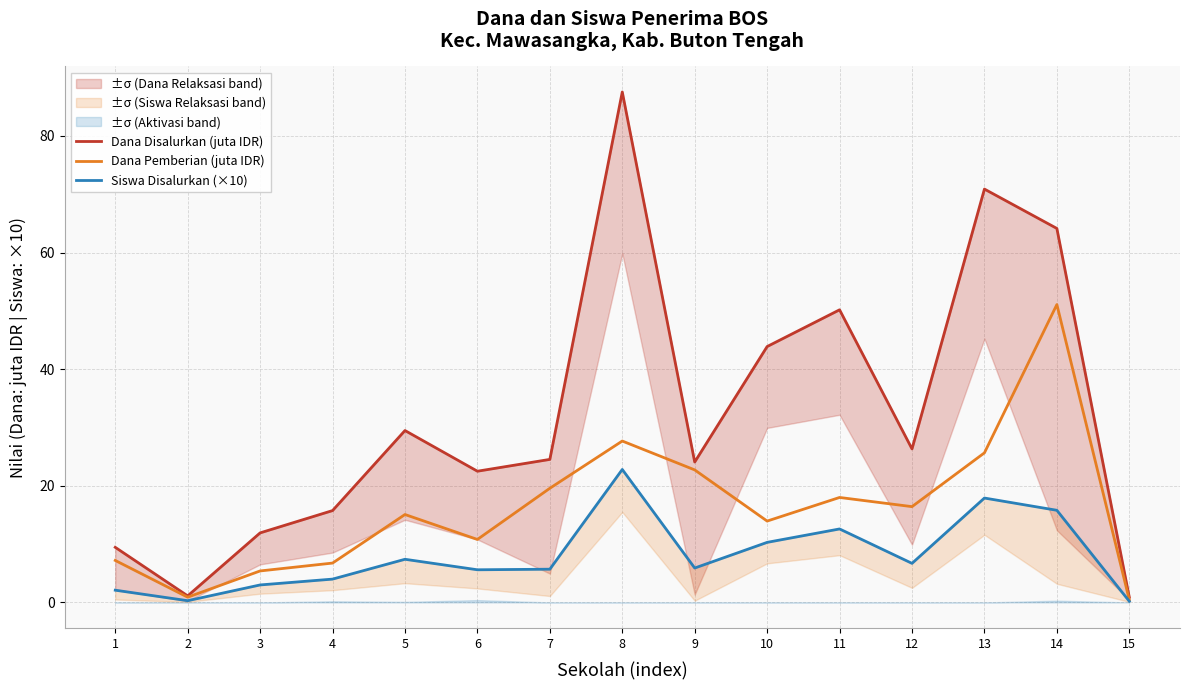

List the labels in order of Dana Disalurkan (juta IDR) value, largest first.

8, 13, 14, 11, 10, 5, 12, 7, 9, 6, 4, 3, 1, 2, 15